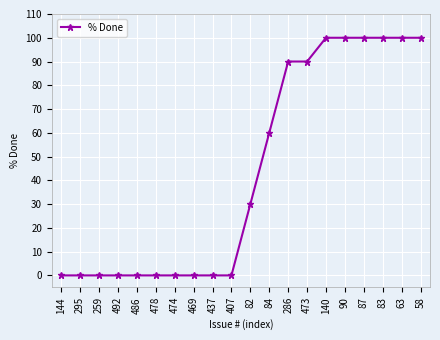

What is the label of the 4th point from the right?

87